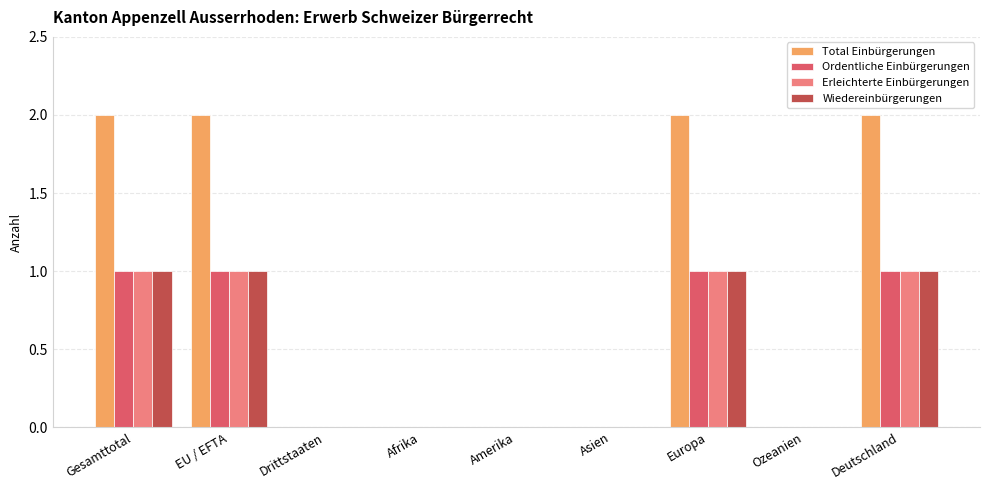

What is the sum of all Erleichterte Einbürgerungen values?

4